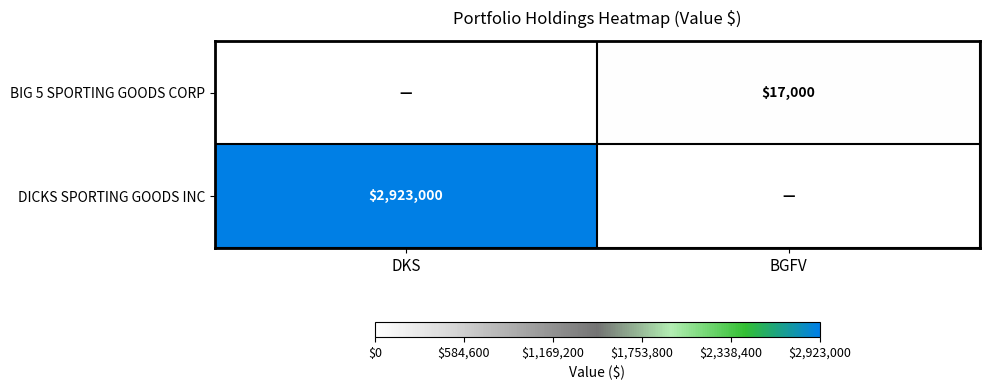

Count the number of categories in the chart.

2